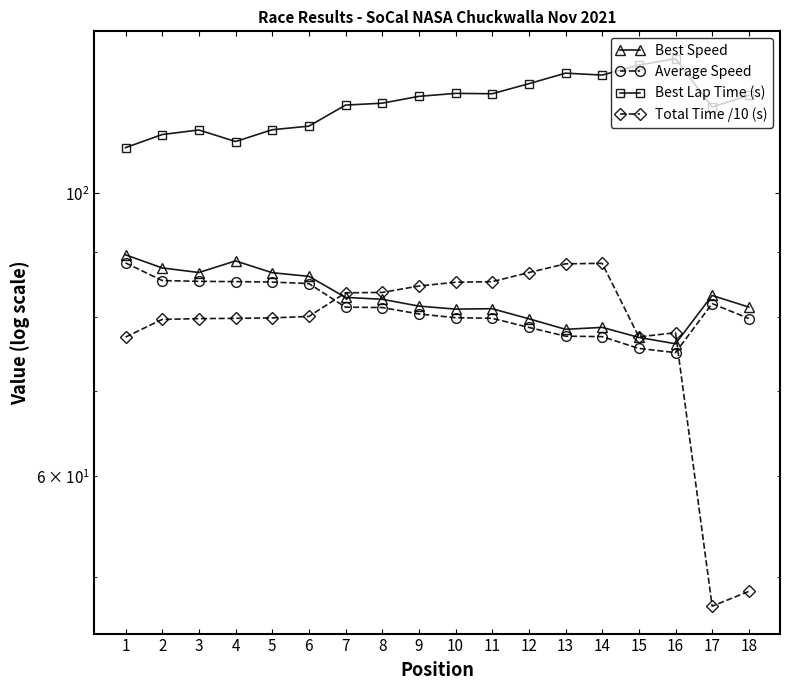

True or false: Best Lap Time (s) and Best Speed intersect in this chart.

False